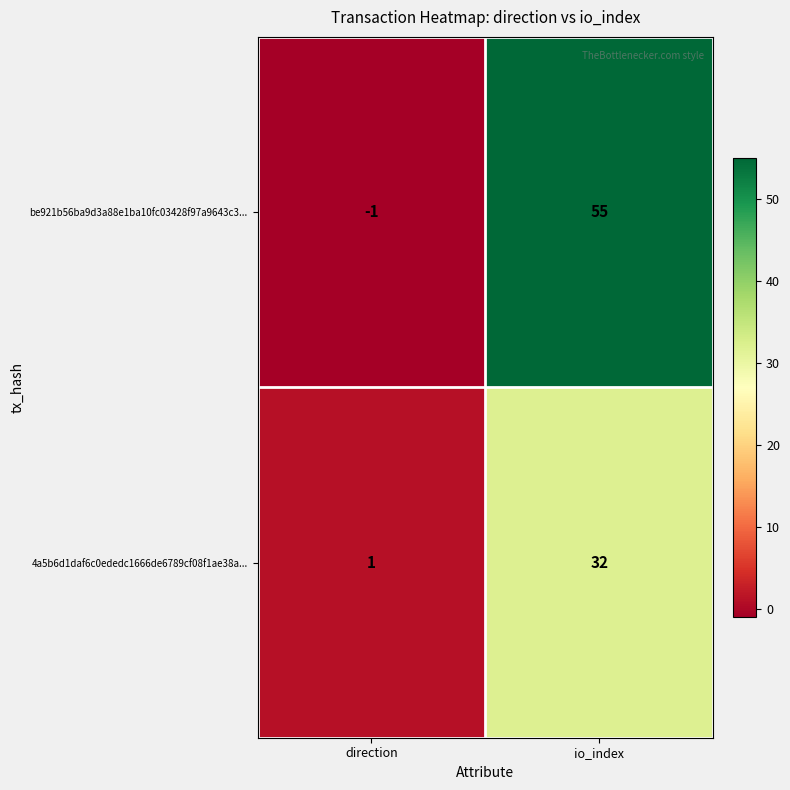

Reading left to right, extract all data points from this chart.

be921b56ba9d3a88e1ba10fc03428f97a9643c3...: -1	55
4a5b6d1daf6c0ededc1666de6789cf08f1ae38a...: 1	32